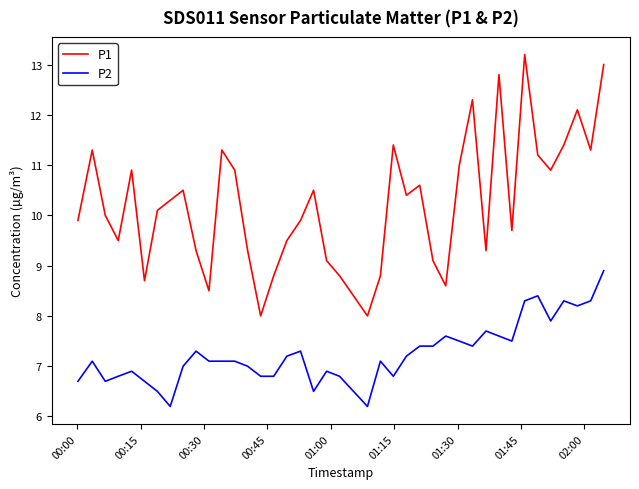

Which series has the largest range (max minus min)?

P1